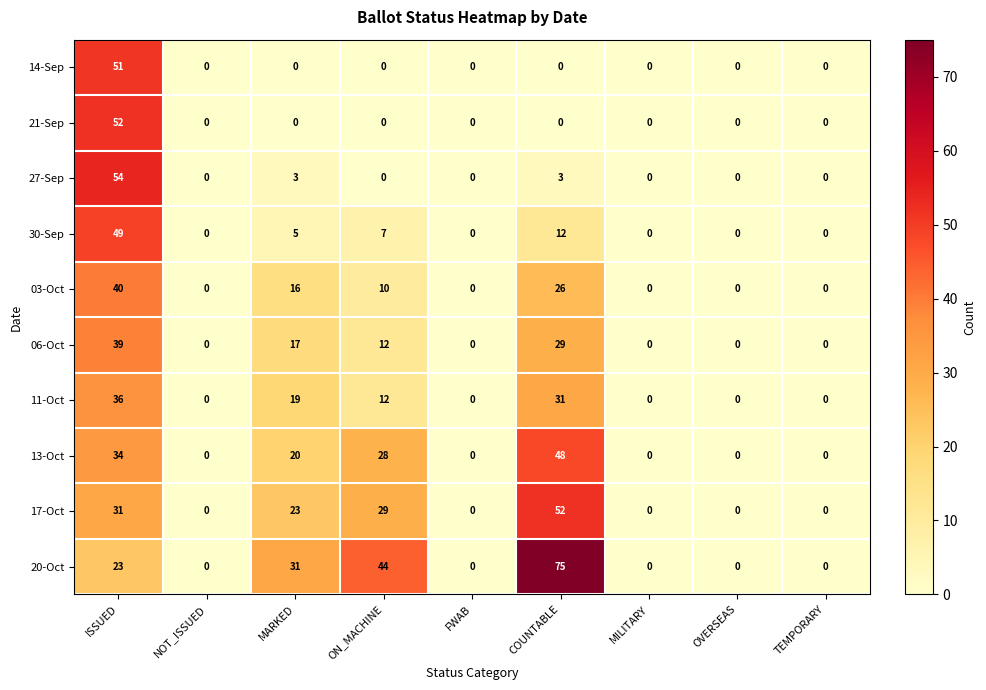

Which category has the highest value in the 03-Oct series?

ISSUED